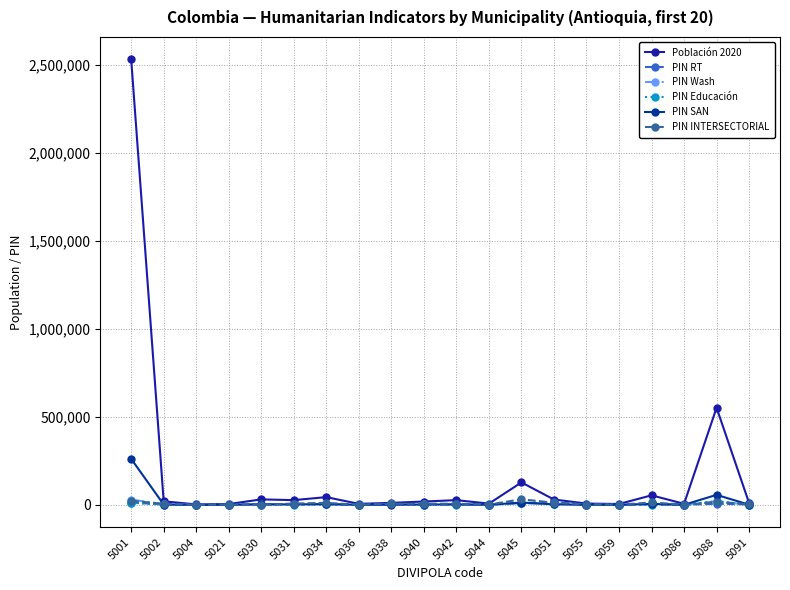

Is it true that PIN Wash equals 2511.0 at 5031?

True